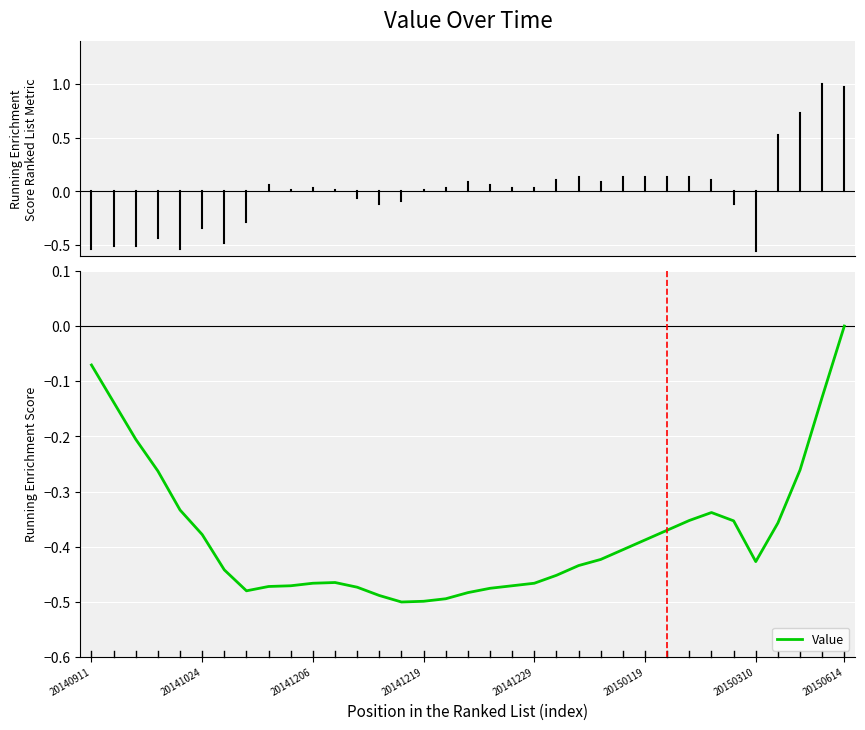

What is the difference between the maximum and minimum values?

0.5